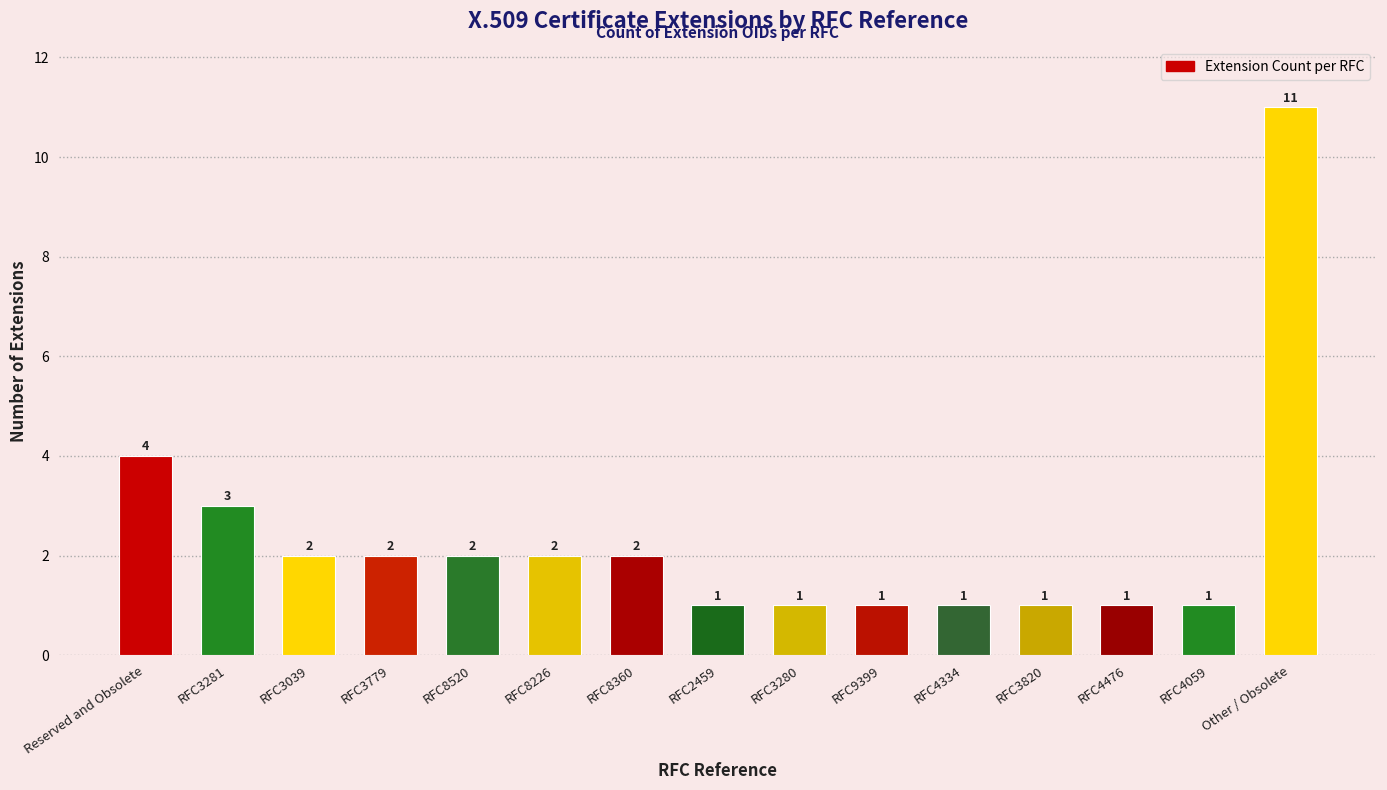

What is the label of the 10th bar from the right?

RFC8226